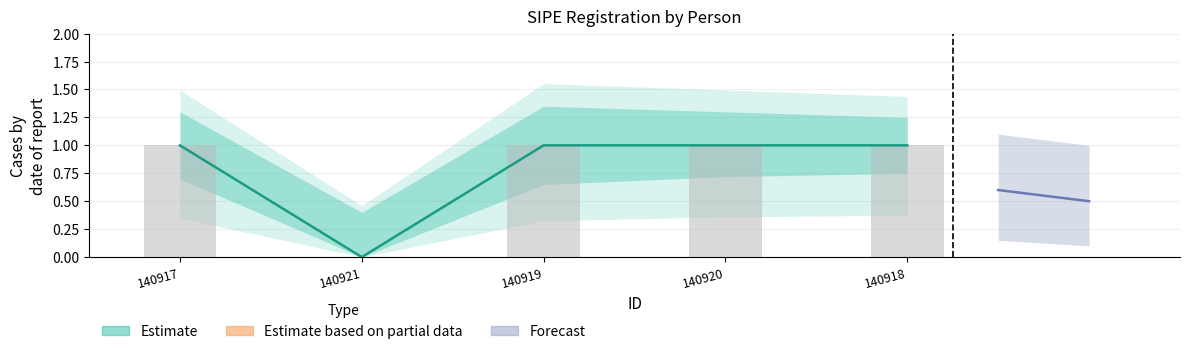

Which category has the lowest value across all series?

140921